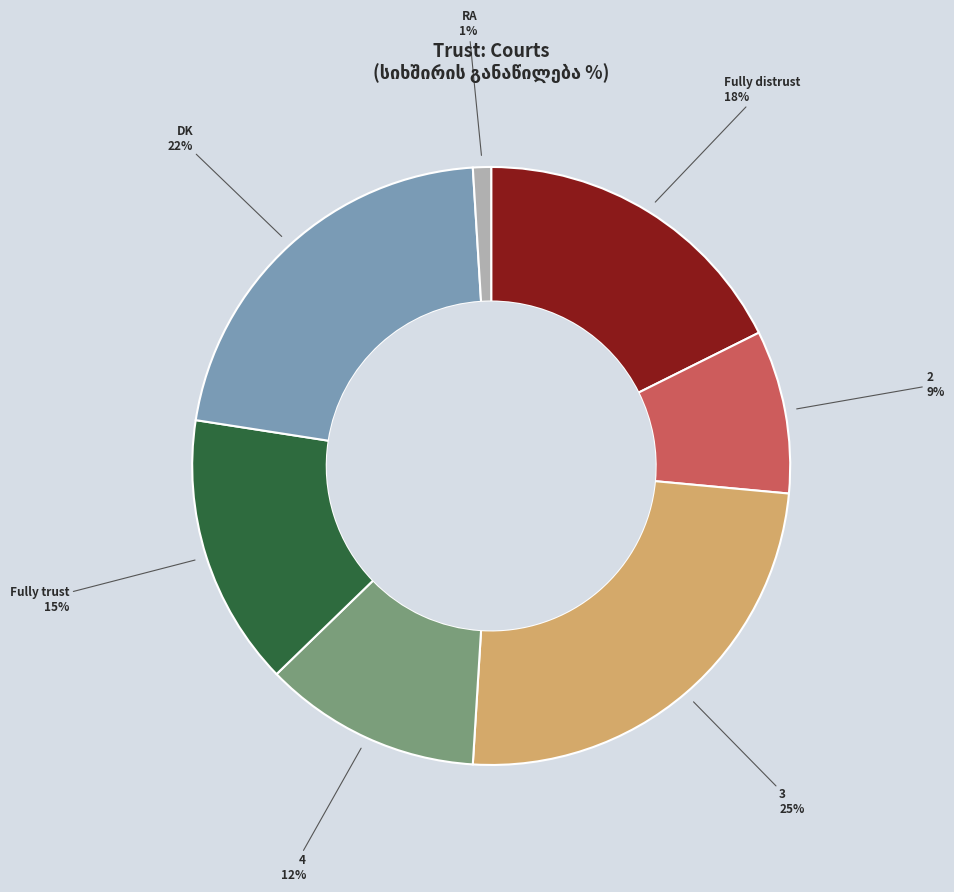

How many slices are in this pie chart?

7